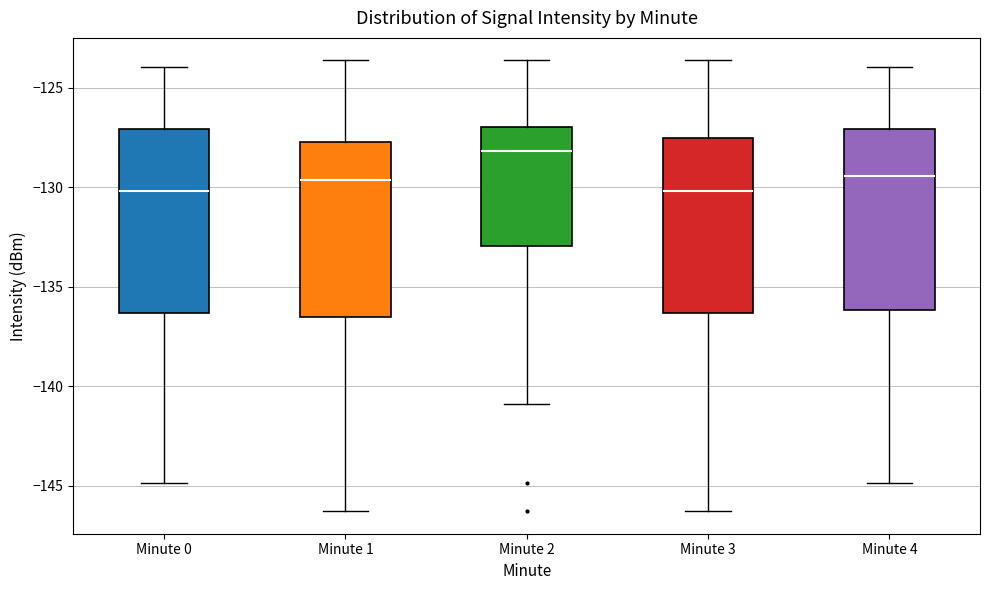

Reading left to right, transcribe this box plot: for each box, give where its median line is, the range the box spans, and where its two whiskers end, as read against the y-axis. The values are not printed on the chart, so give them approximately, as read against the axis.

Minute 0: median -130.0, box -136.5 to -127.0, whiskers -145.0 to -124.0
Minute 1: median -129.5, box -136.5 to -127.5, whiskers -146.5 to -123.5
Minute 2: median -128.0, box -133.0 to -127.0, whiskers -141.0 to -123.5
Minute 3: median -130.0, box -136.5 to -127.5, whiskers -146.5 to -123.5
Minute 4: median -129.5, box -136.0 to -127.0, whiskers -145.0 to -124.0